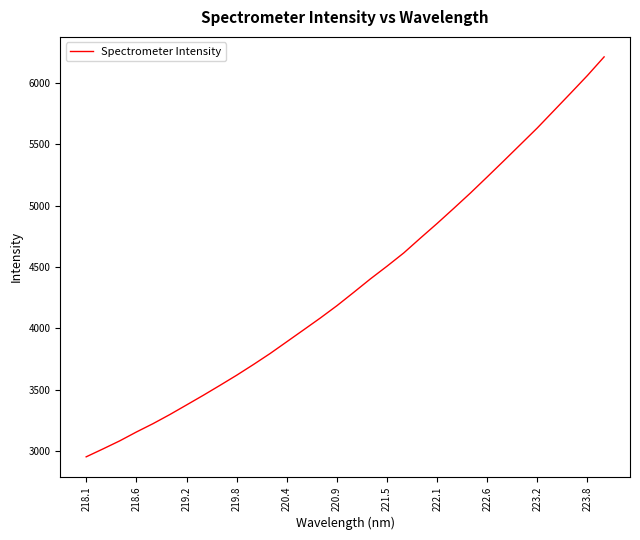

Count the number of values greater than 4292.

16